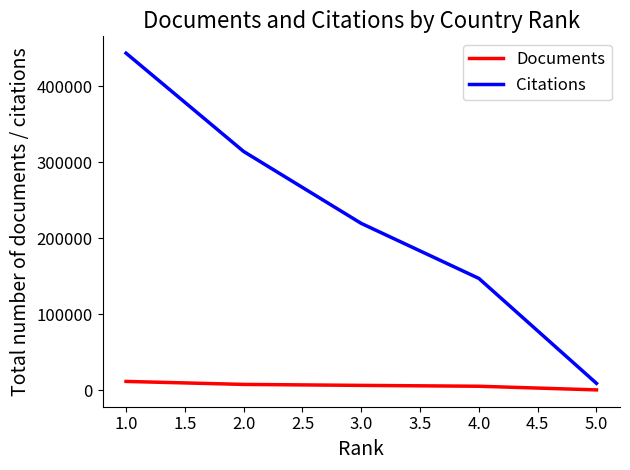

True or false: Citations has more than 1 points higher than both neighbors.

False